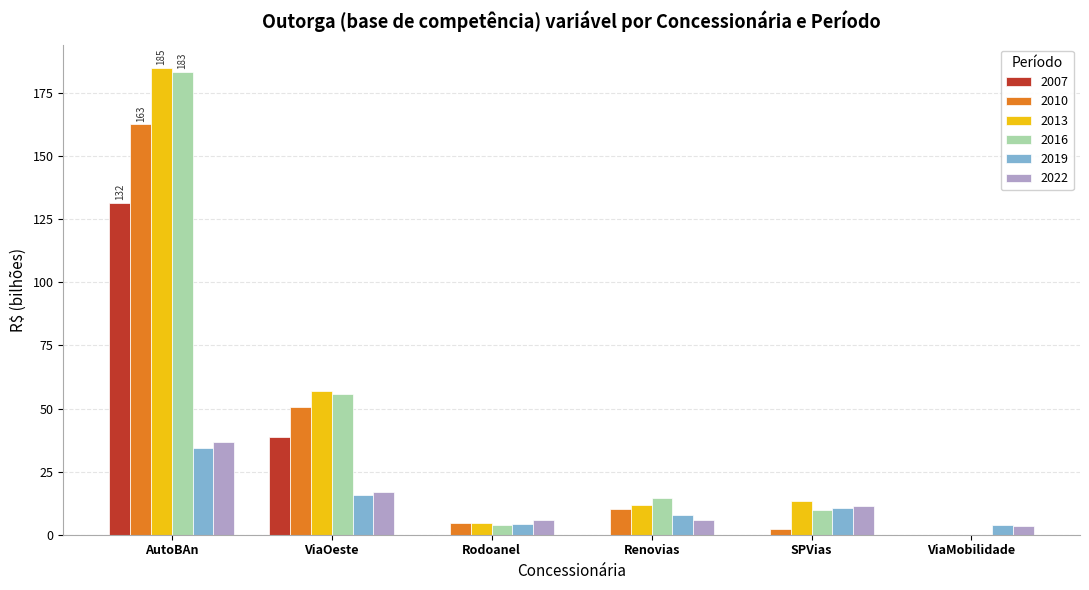

The value of 2019 at ViaMobilidade is 3.9. True or false?

True